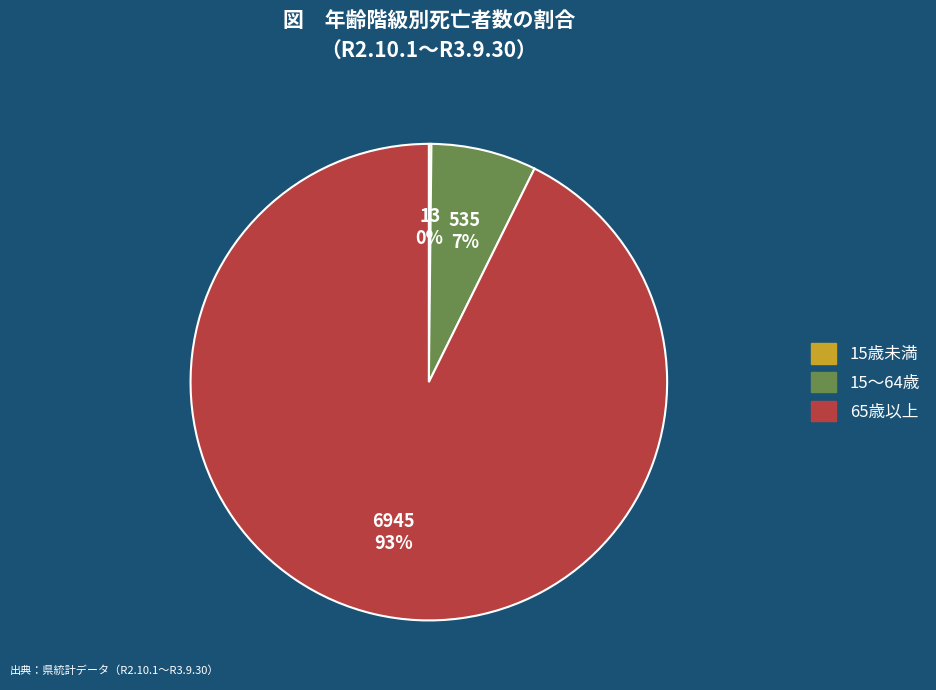

To the nearest percent, what is the average slice percentage?

33%